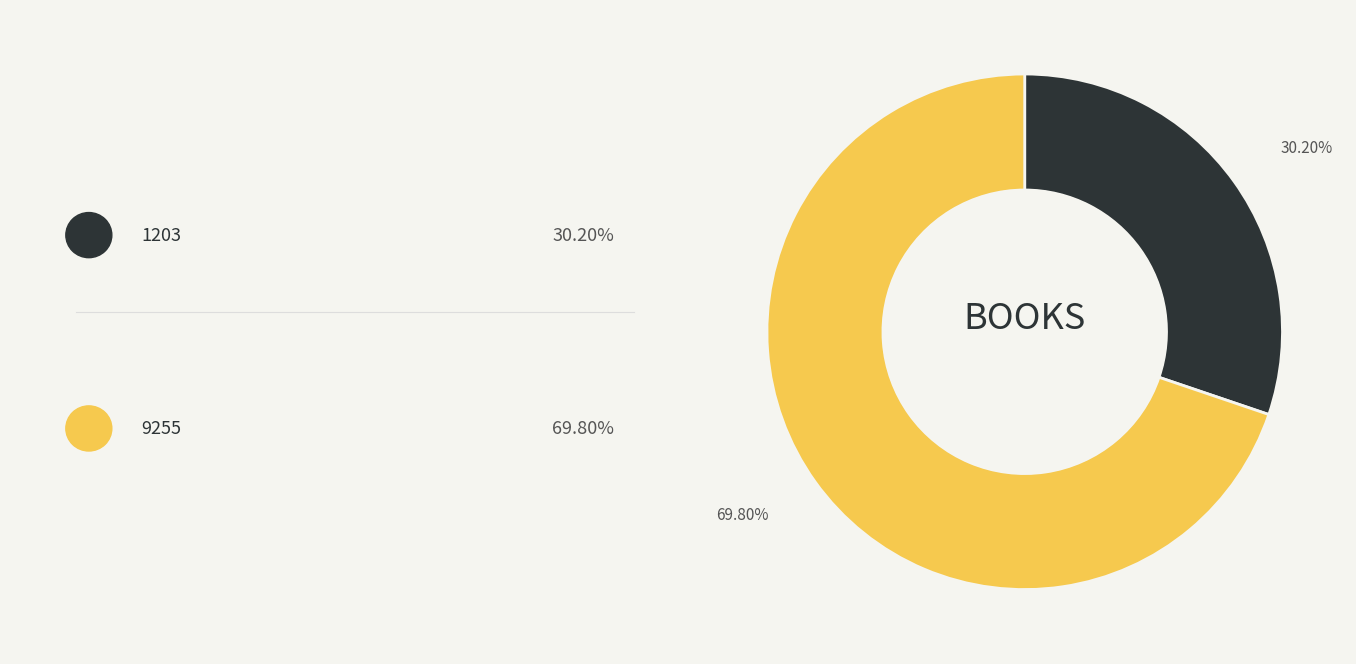

Is there any slice that represents more than half of the pie?

Yes